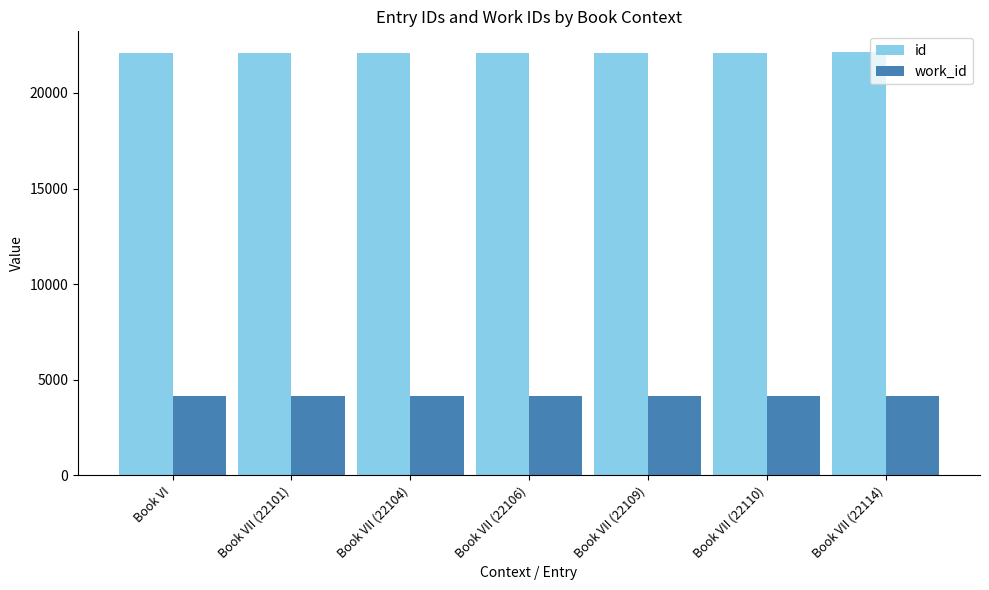

What is the label of the 3rd bar from the left?

Book VII (22104)